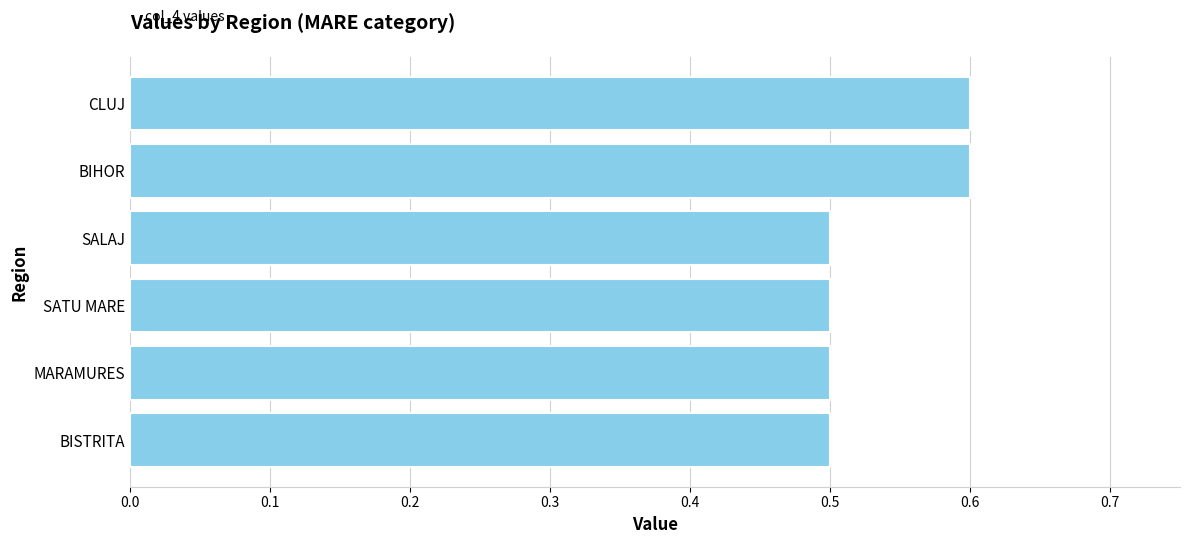

The value at MARAMURES is 0.5. True or false?

True